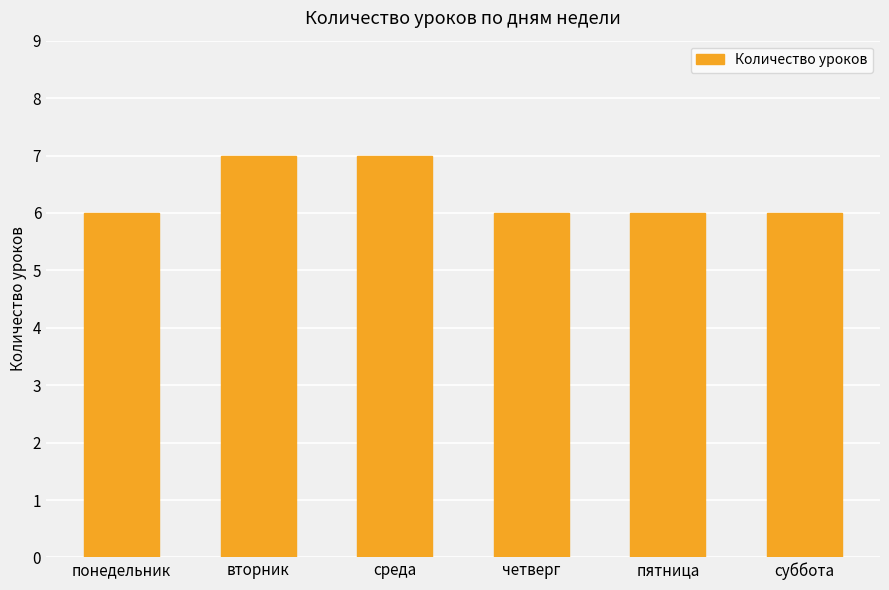

What is the minimum value shown in the chart?

6